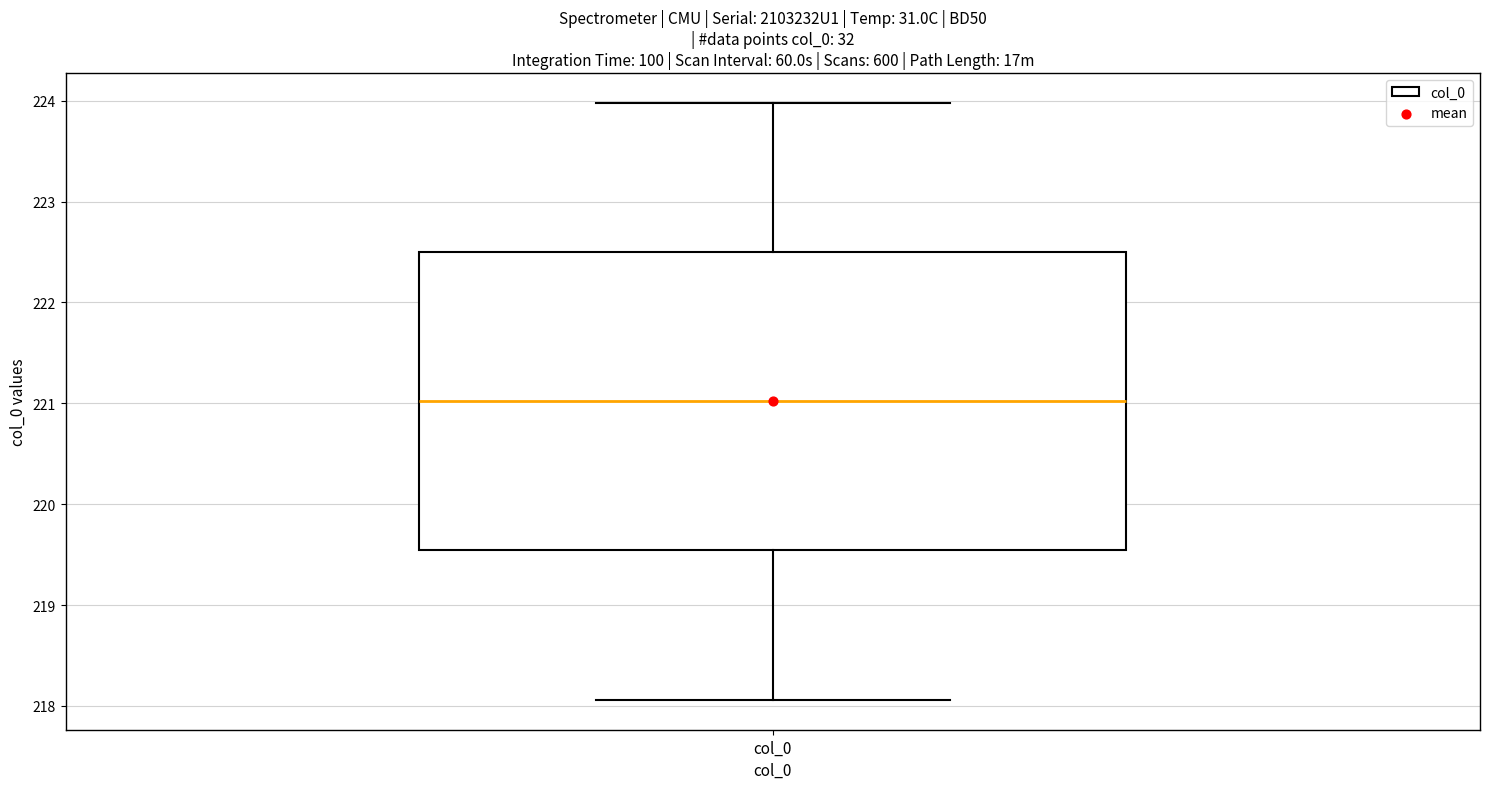

Read this box plot against the y-axis: the position of the median line, the range covered by the box, and the ends of both whiskers. The values are not printed on the chart, so give them approximately, as read against the axis.

median 221.0, box 219.5 to 222.5, whiskers 218.1 to 224.0